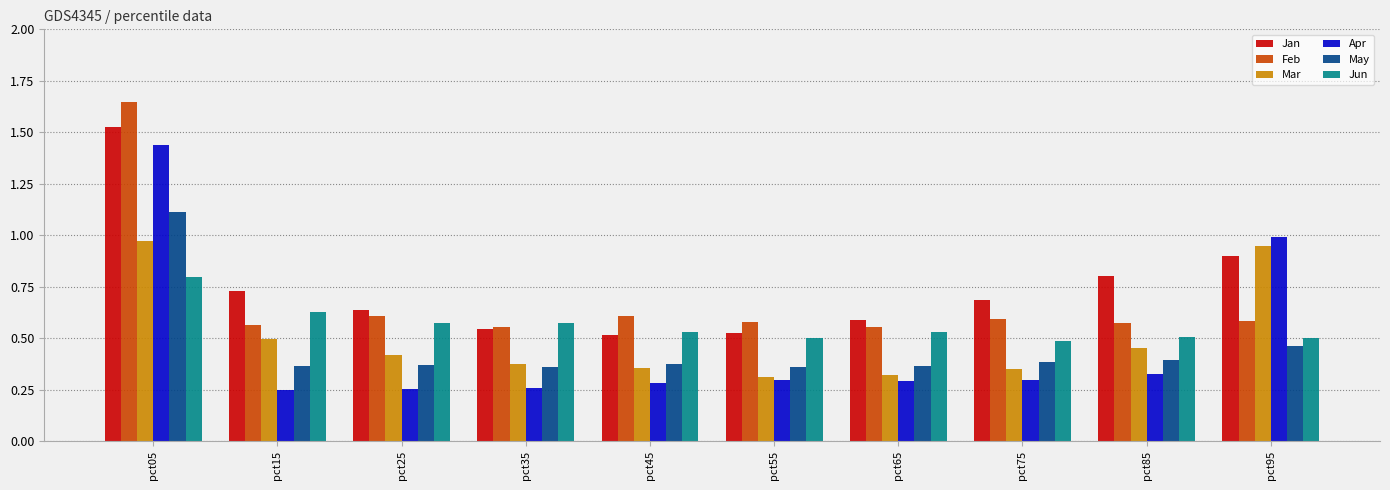

Which category has the highest value in the Apr series?

pct05